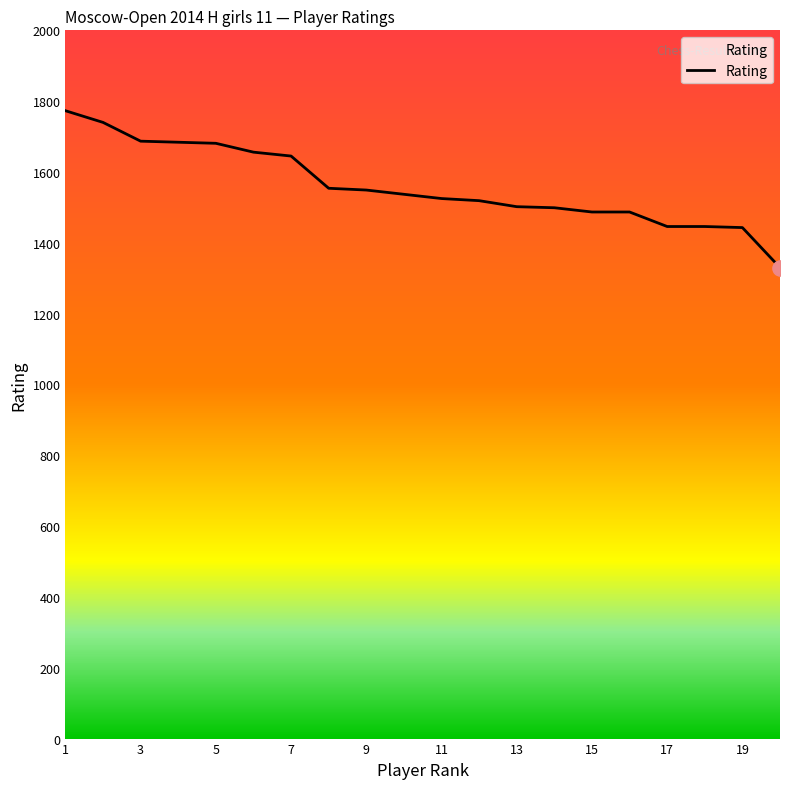

What is the difference between the maximum and minimum values?

443